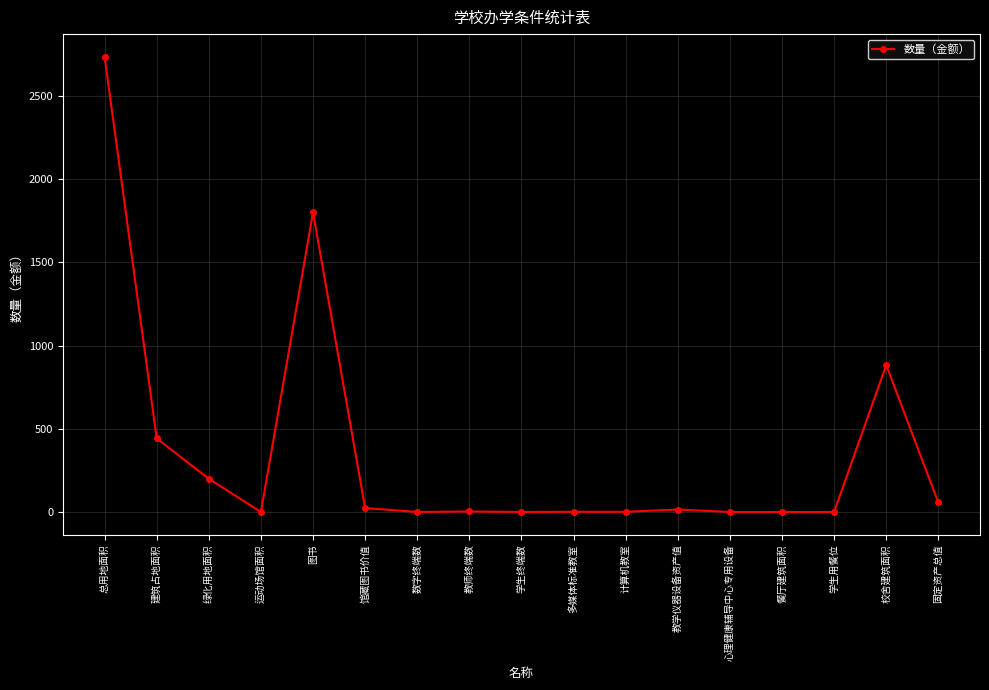

Which label corresponds to the largest value in the chart?

总用地面积